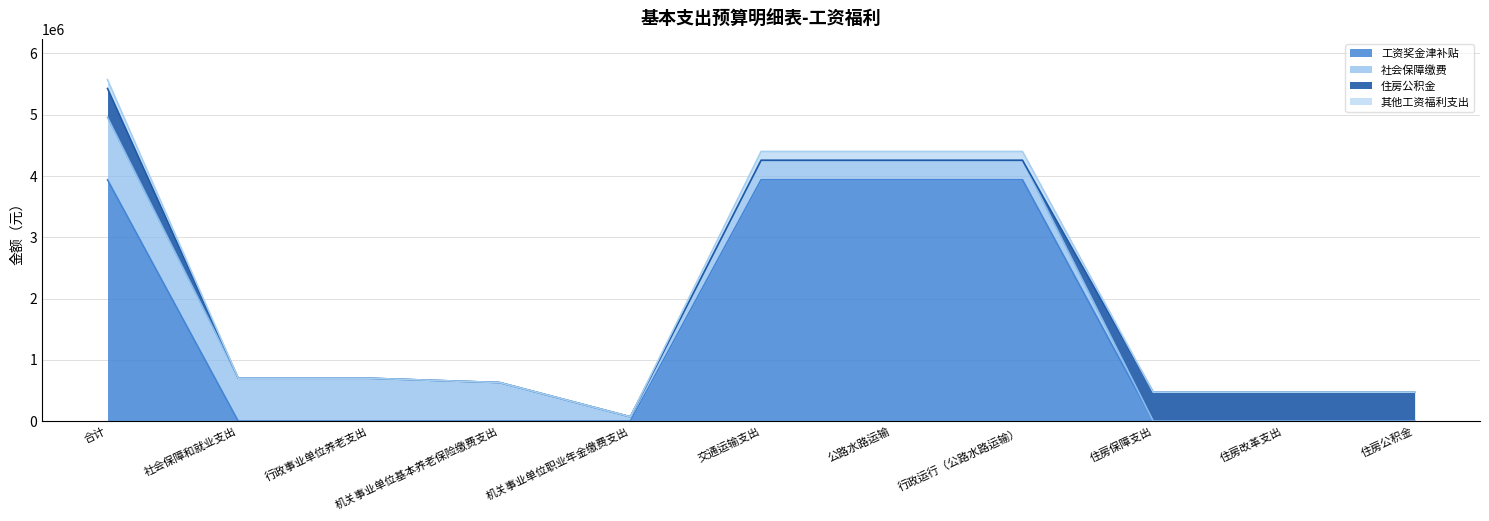

The 工资奖金津补贴 series shows 0.0 at 住房改革支出. True or false?

True